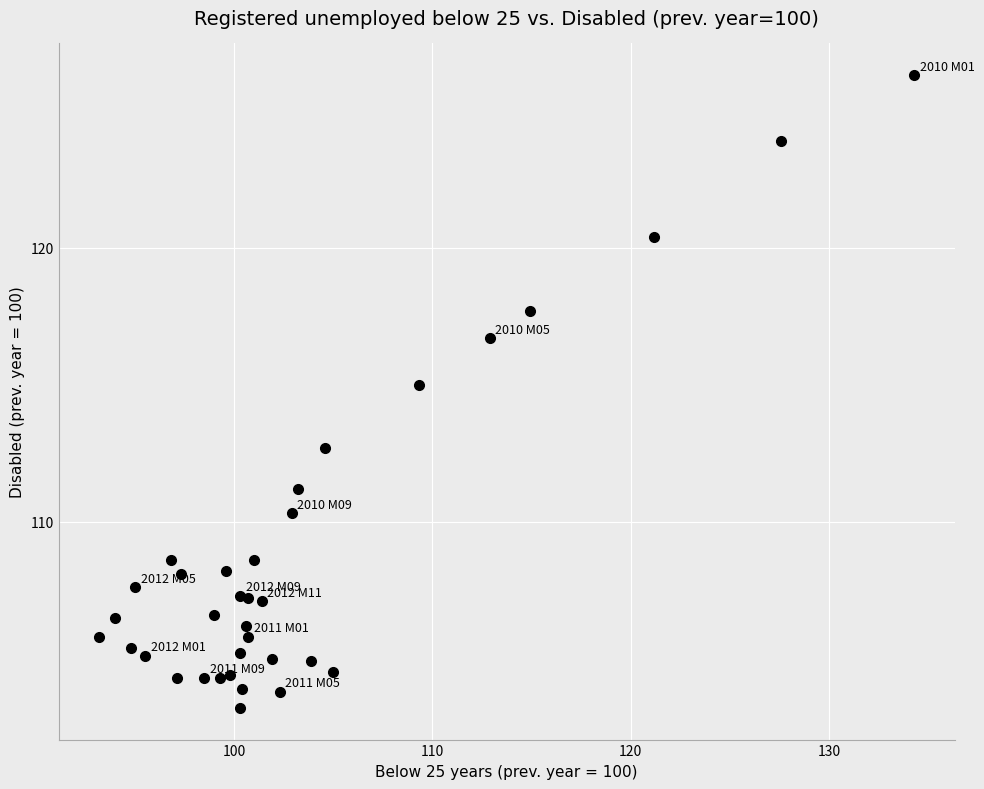

What Y value in the scatter plot is closest to 114?

115.0